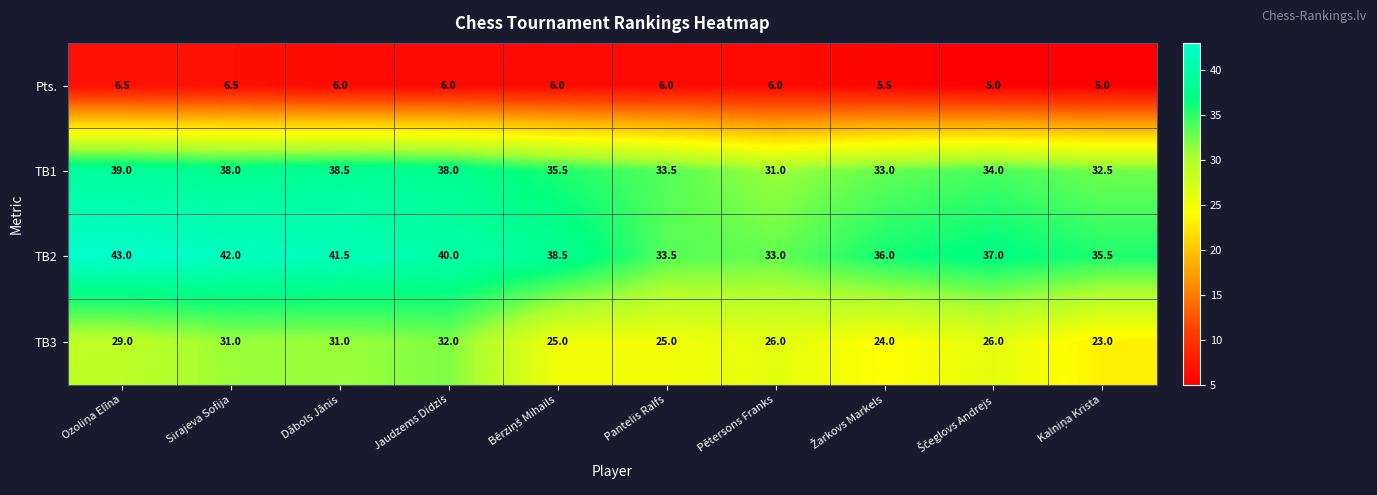

The value of TB2 at Sirajeva Sofija is 42.0. True or false?

True